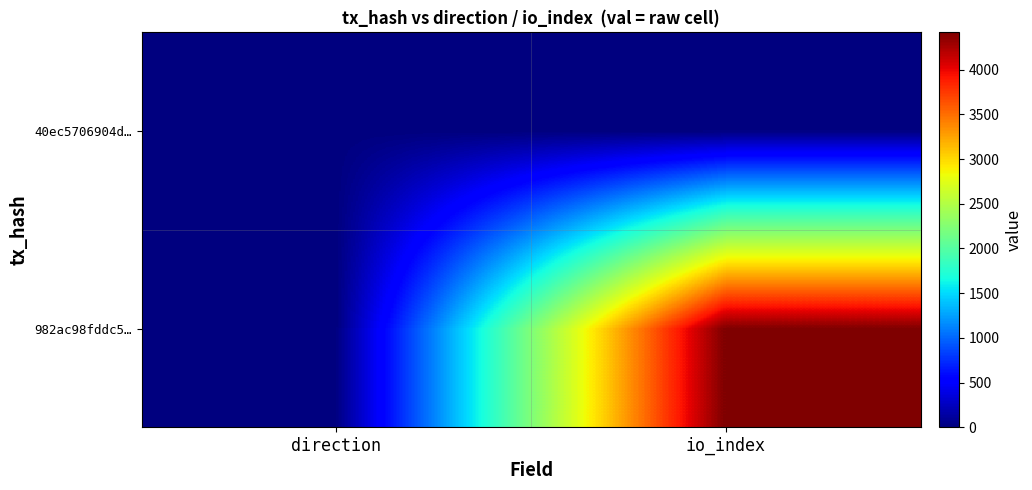

How many distinct data groups are displayed?

2